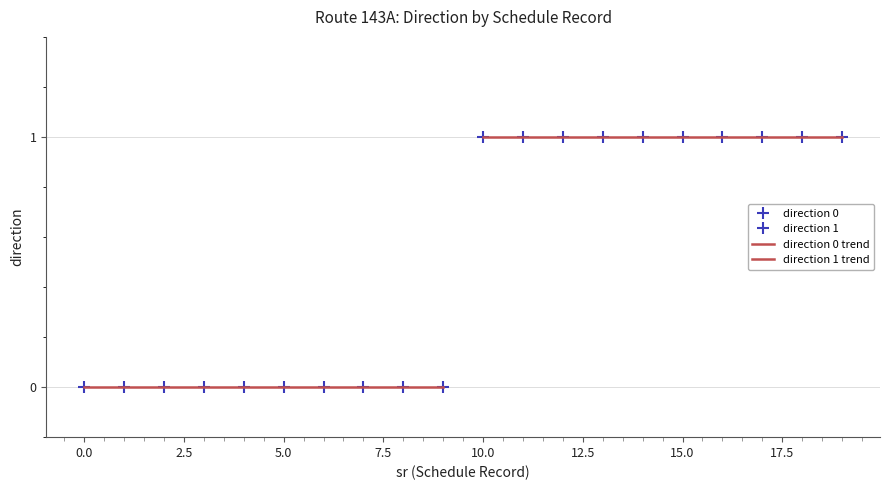

Rank the categories by value from highest to lowest.

10, 11, 12, 13, 14, 15, 16, 17, 18, 19, 0, 1, 2, 3, 4, 5, 6, 7, 8, 9